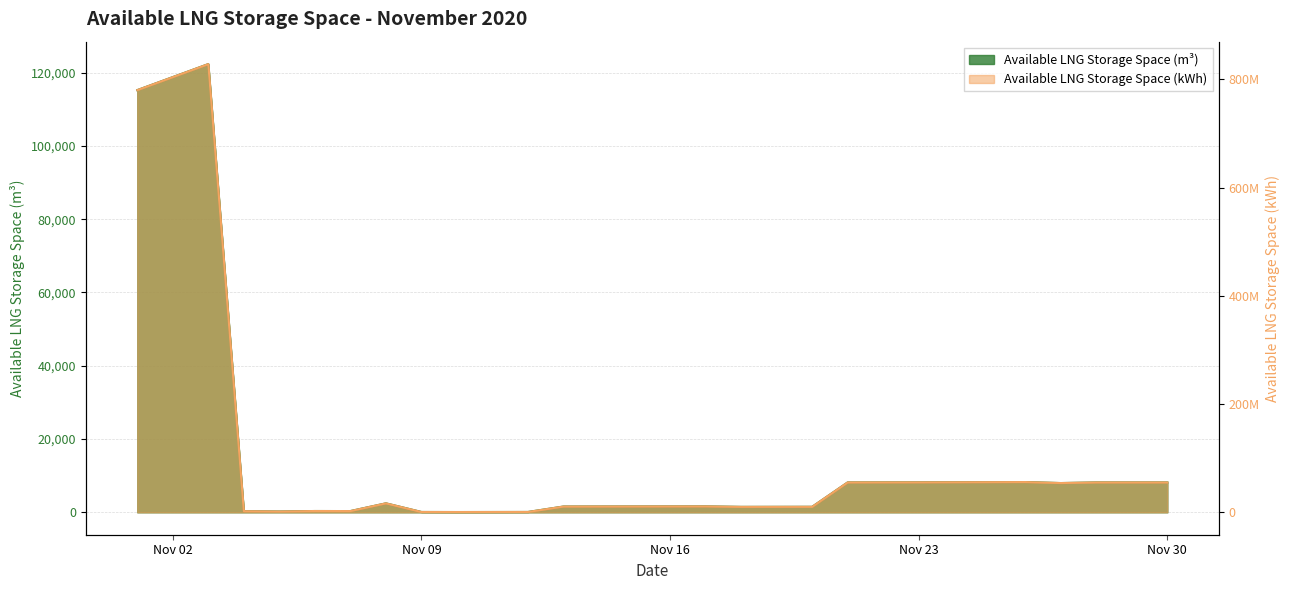

What is the sum of all Available LNG Storage Space (kWh) values?

3077130541